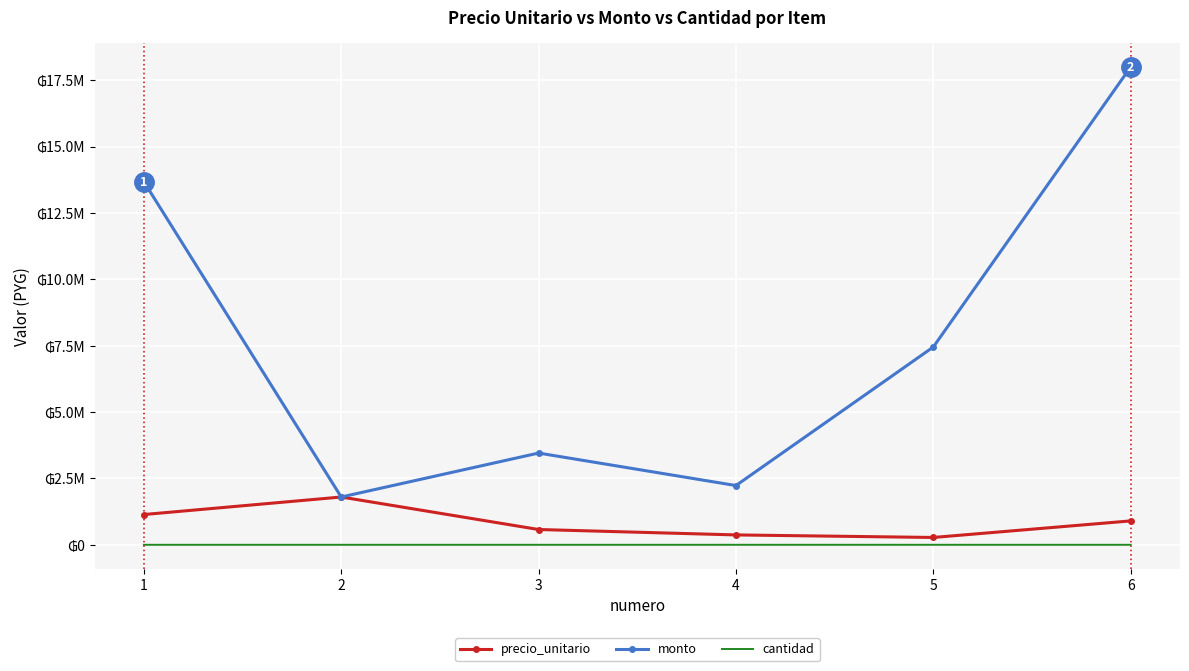

Rank the series at 1 from highest to lowest value.

monto, precio_unitario, cantidad